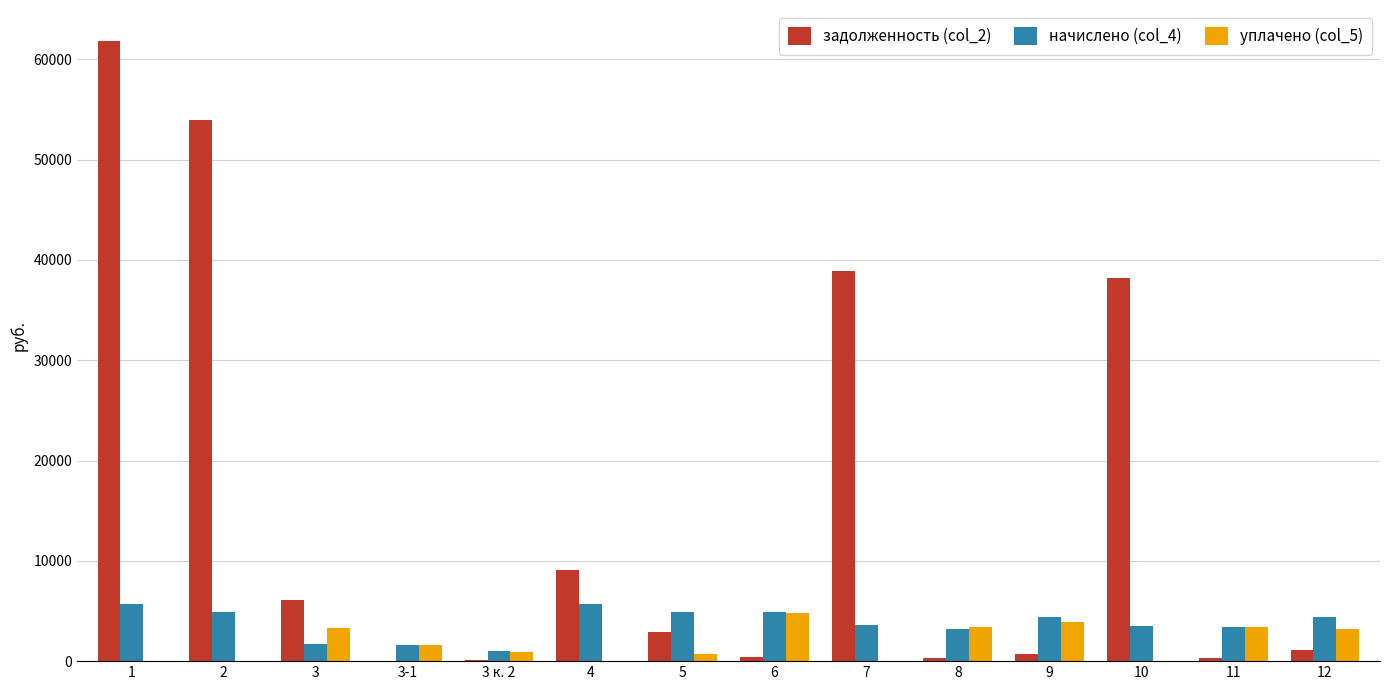

True or false: задолженность (col_2) has a value of 20992.5 at 10.

False